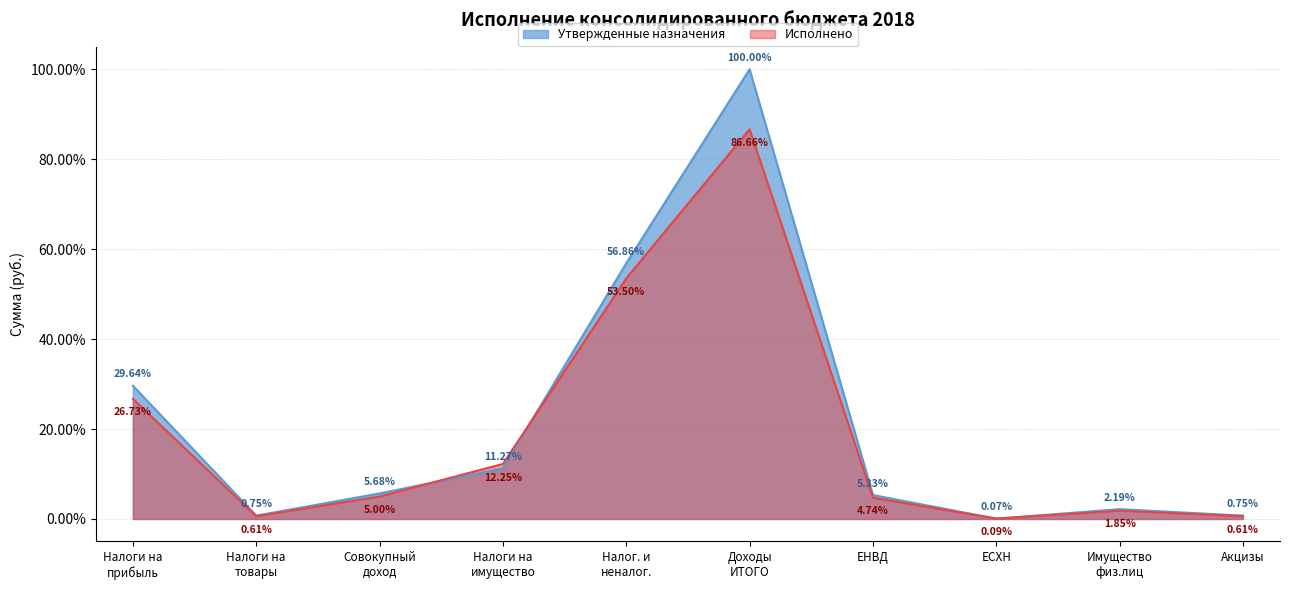

Where do Утвержденные назначения and Исполнено first cross each other?

Совокупный доход and Налоги на имущество